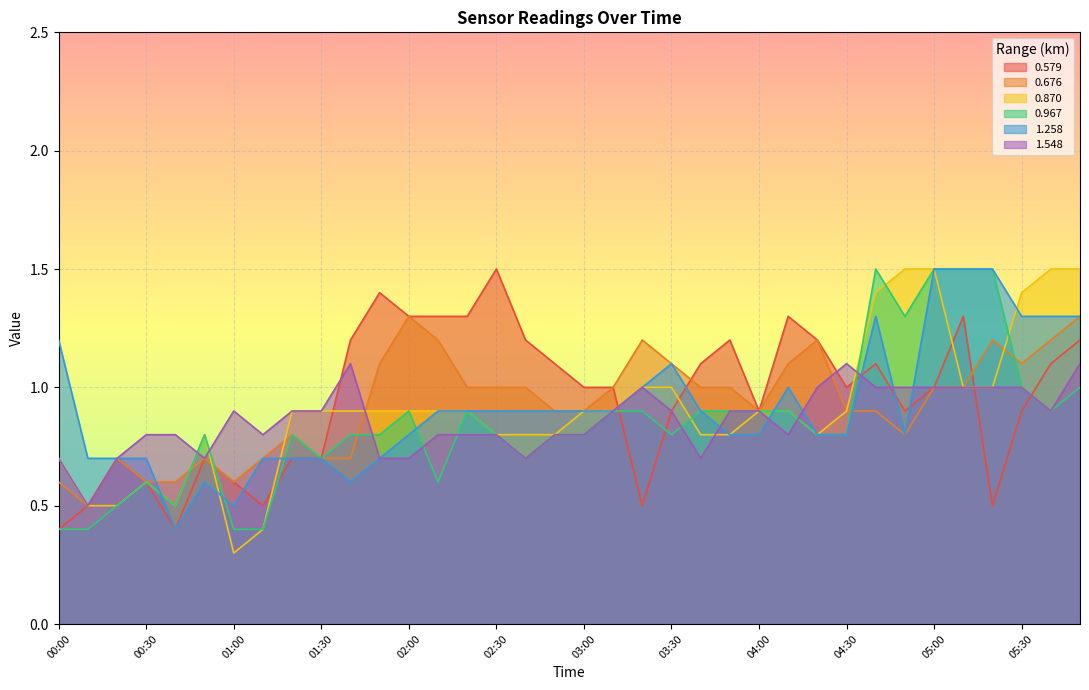

How many interior local peaks does the 0.967 series have?

6